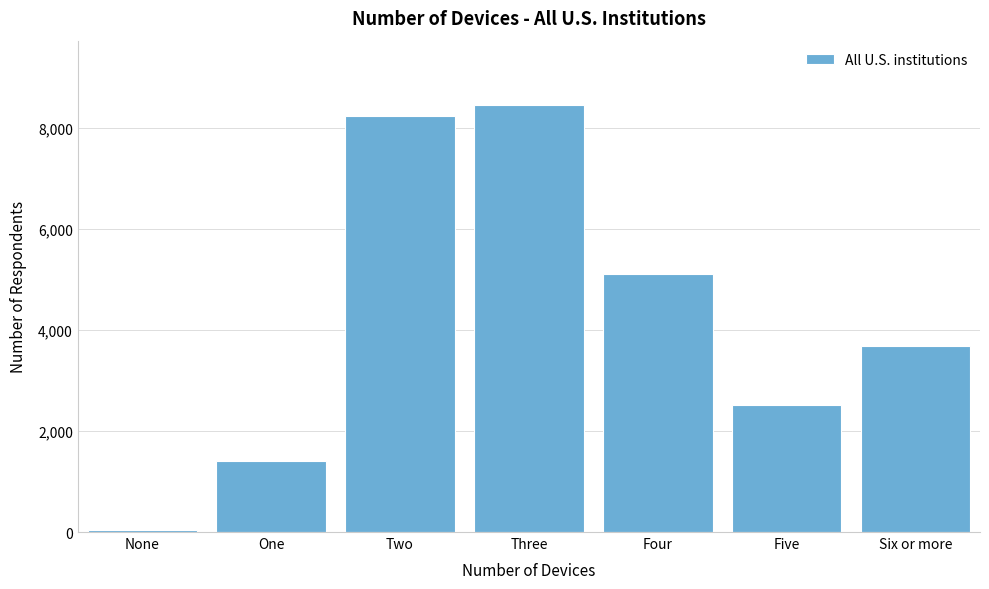

Reading left to right, extract all data points from this chart.

None=46	One=1413	Two=8240	Three=8466	Four=5111	Five=2512	Six or more=3689